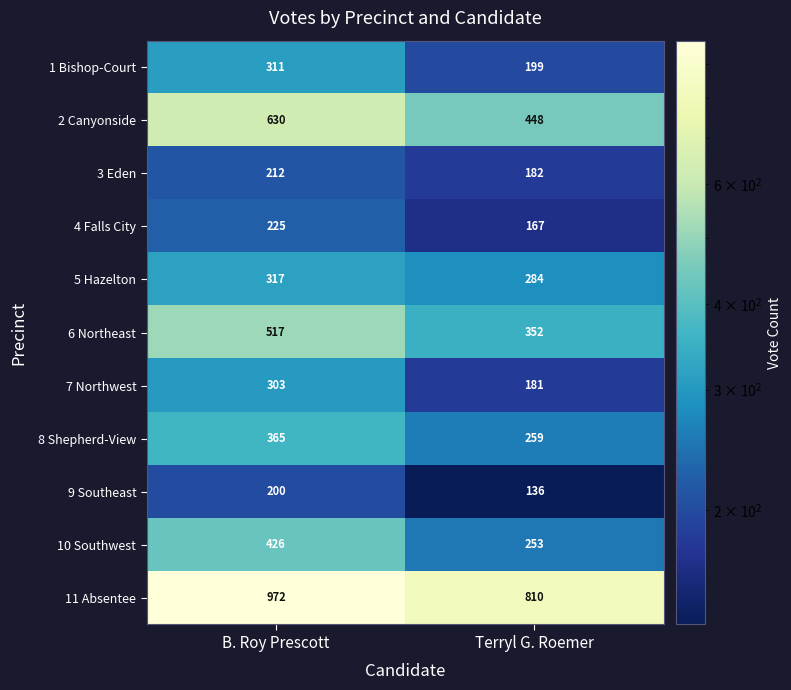

List the labels in order of 7 Northwest value, smallest first.

Terryl G. Roemer, B. Roy Prescott